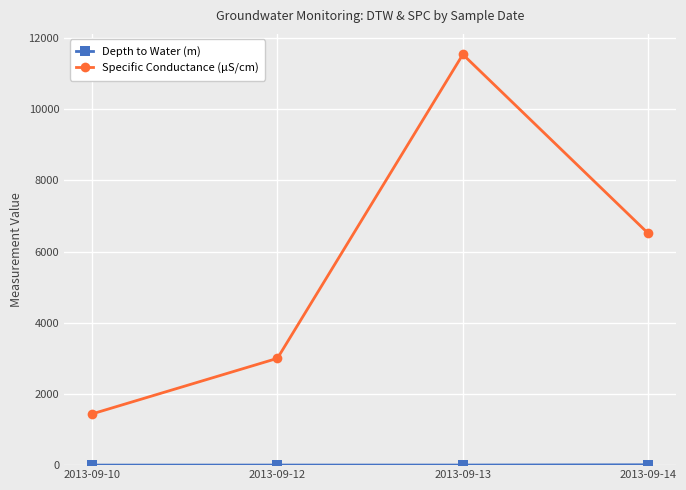

True or false: Specific Conductance (µS/cm) has a value of 755.1 at 2013-09-10.

False